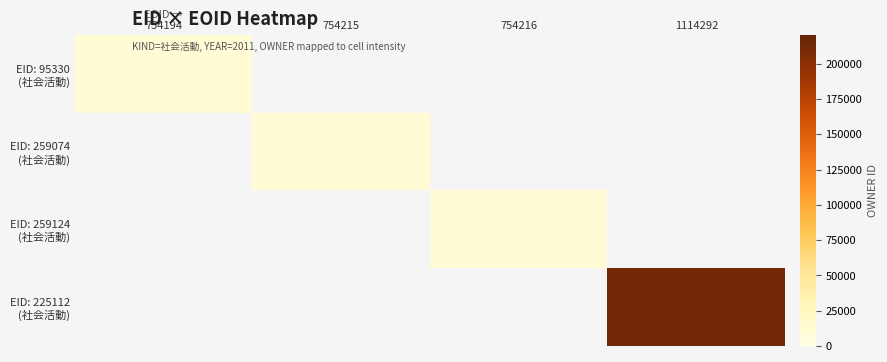

The value of EID: 95330 (社会活動) at 754194 is 11091.0. True or false?

True